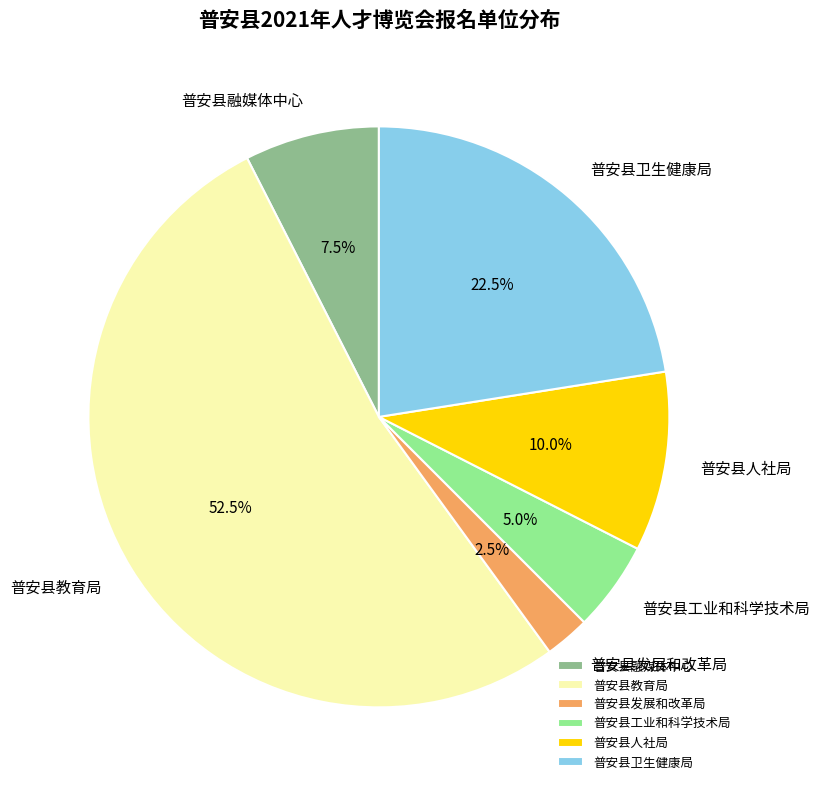

True or false: 普安县融媒体中心 accounts for 1% of the total.

False